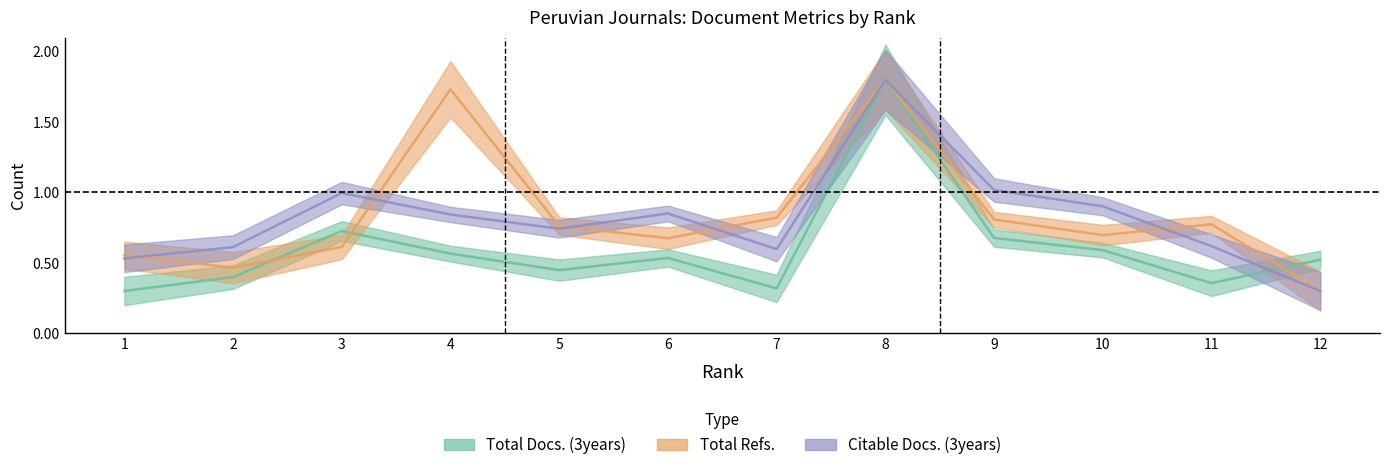

Is the value of Total Refs. at 2 greater than the value of Total Docs. (3years) at 12?

No